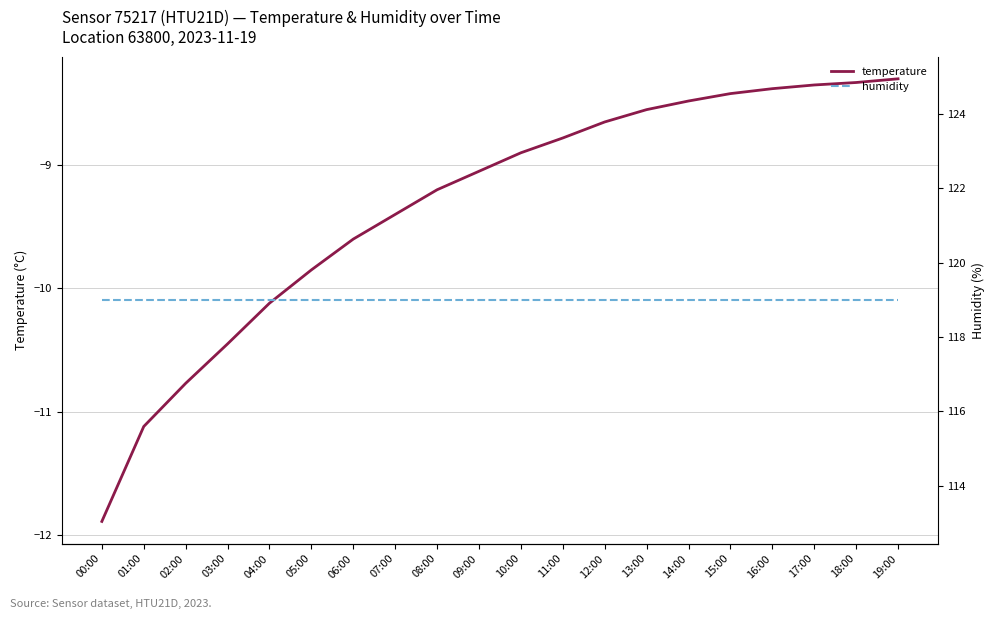

At which category is the sum across all series the highest?

19:00